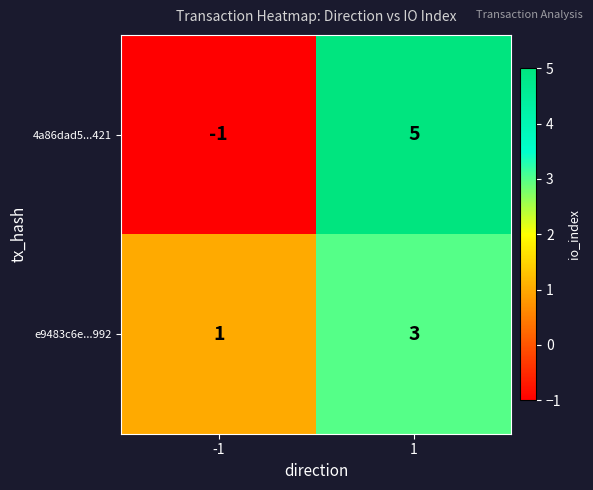

What value does the e9483c6e...992 series have at 1?

3